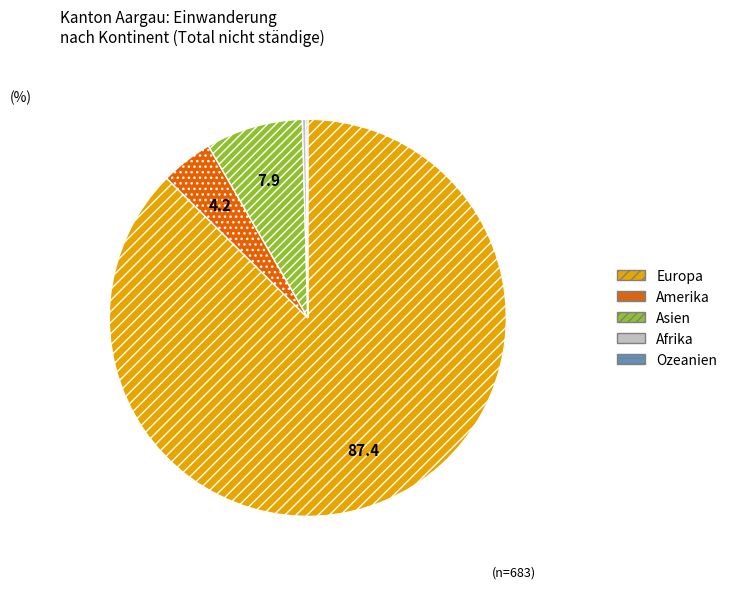

Combined, do Asien and Europa account for over 50%?

Yes